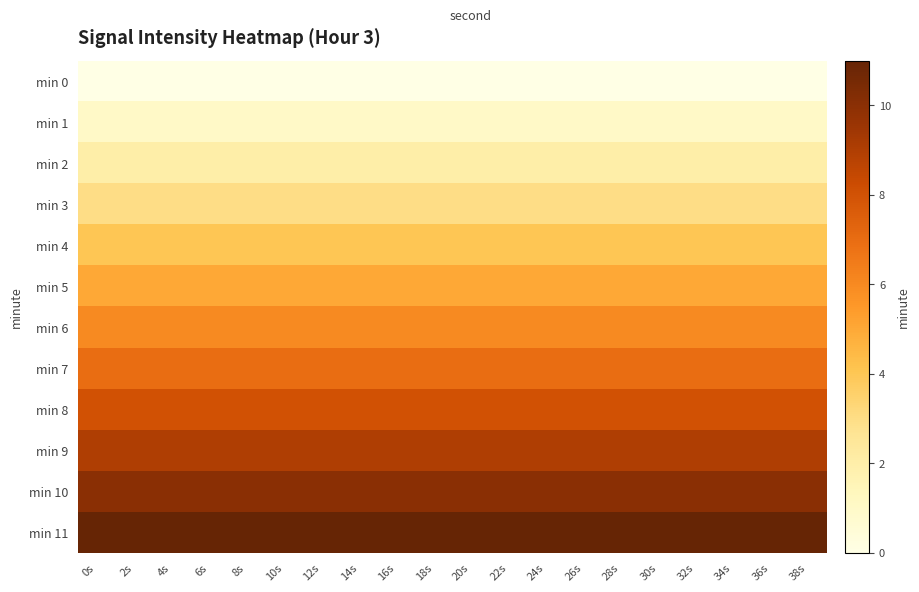

At how many categories does at least one series exceed 5?

20